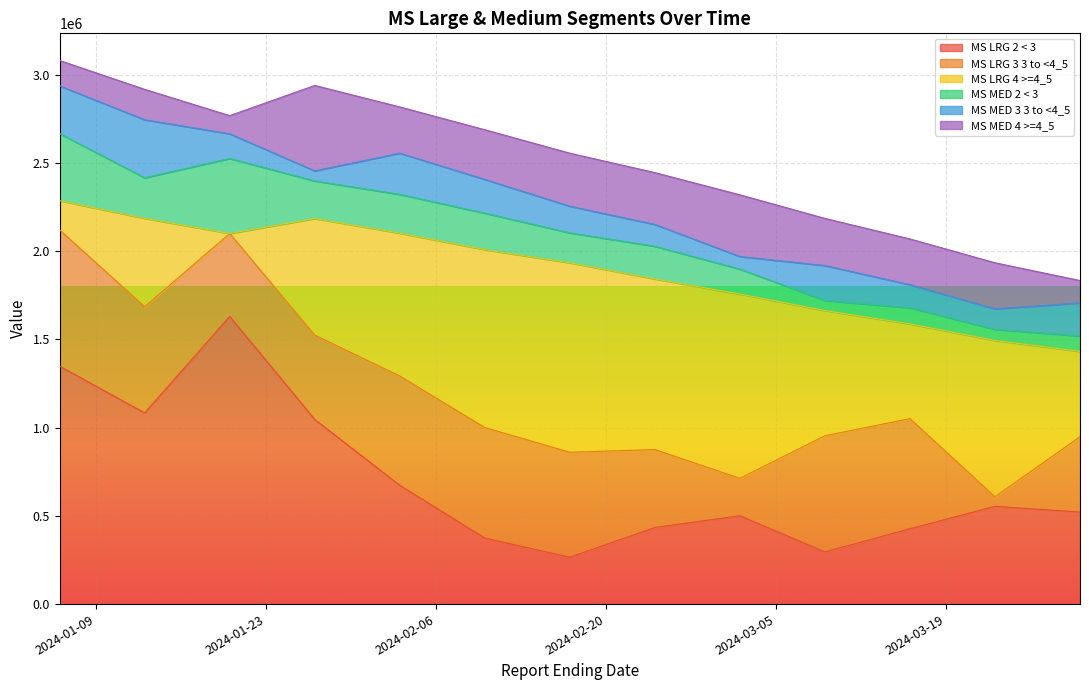

Where do MS MED 4 >=4_5 and MS LRG 2 < 3 first cross each other?

2024-02-10 and 2024-02-17